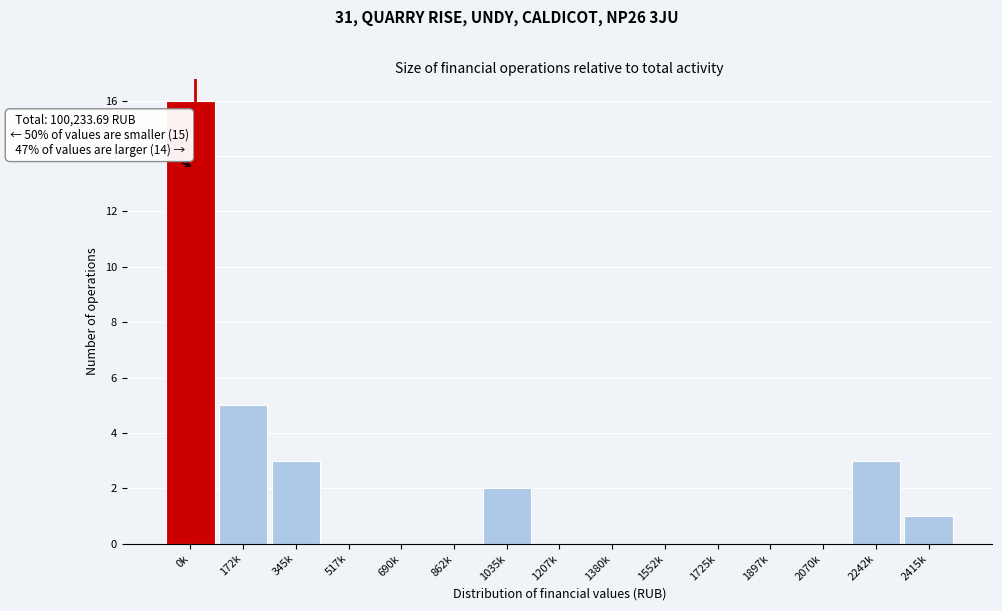

Reading left to right, what are all the values shown in this chart?

0k=16	172k=5	345k=3	517k=0	690k=0	862k=0	1035k=2	1207k=0	1380k=0	1552k=0	1725k=0	1897k=0	2070k=0	2242k=3	2415k=1